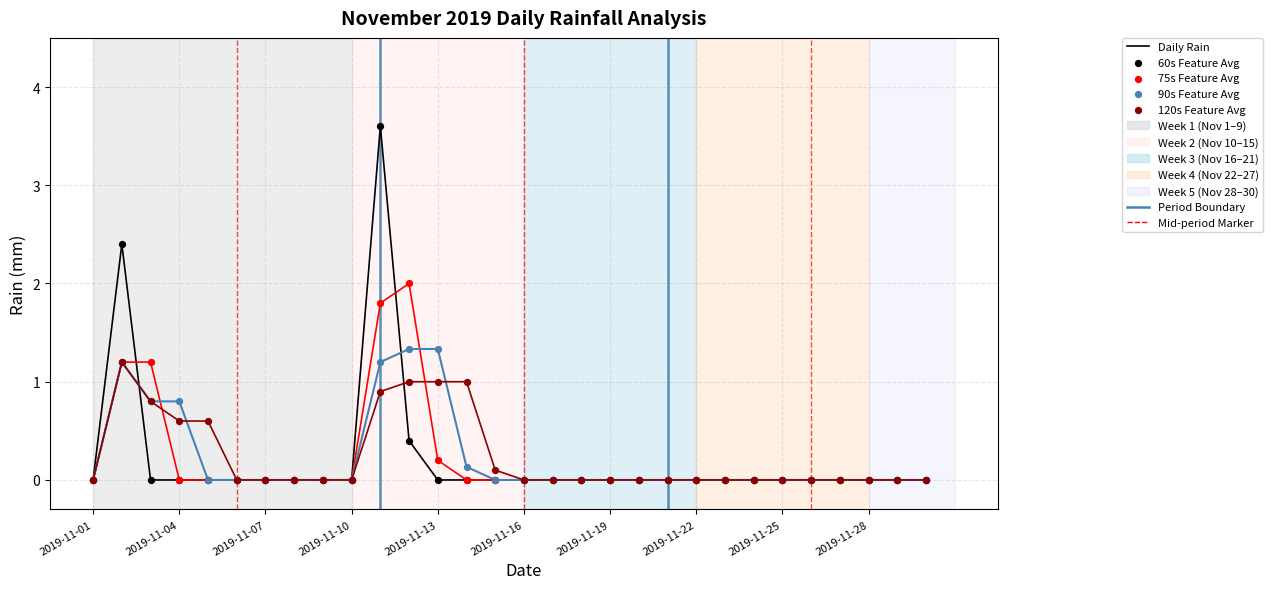

Which series has the largest total across all categories?

120s Feature Avg